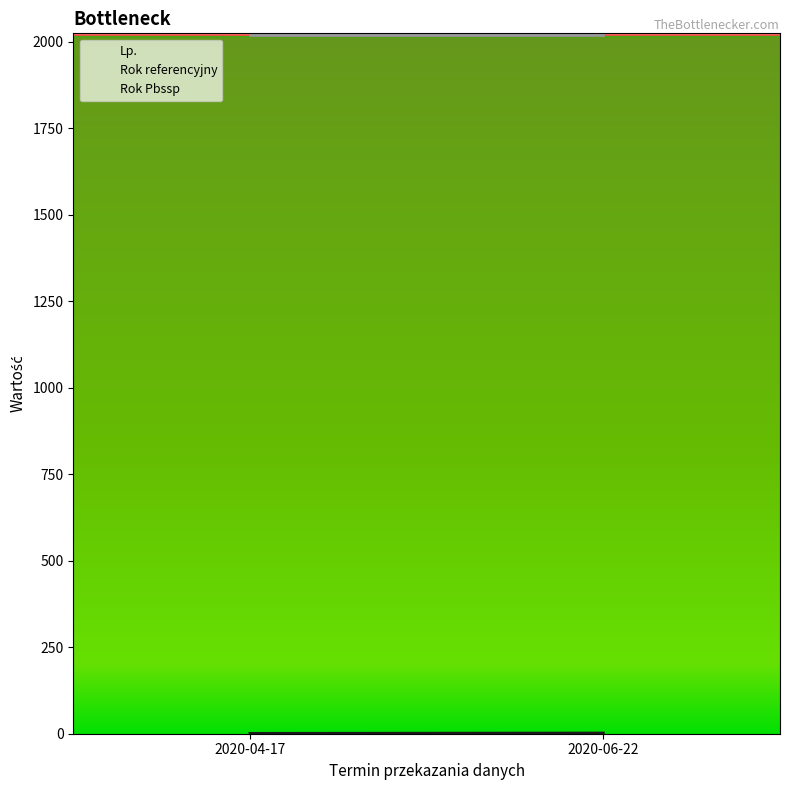

Count the number of categories in the chart.

2